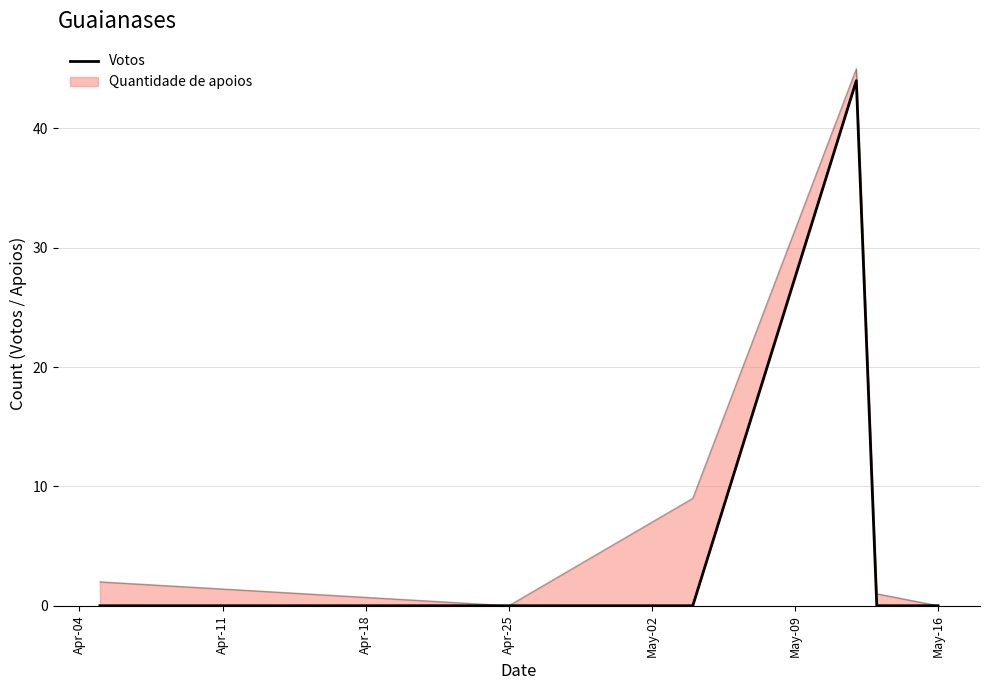

What is the label of the 6th point from the left?

May-09